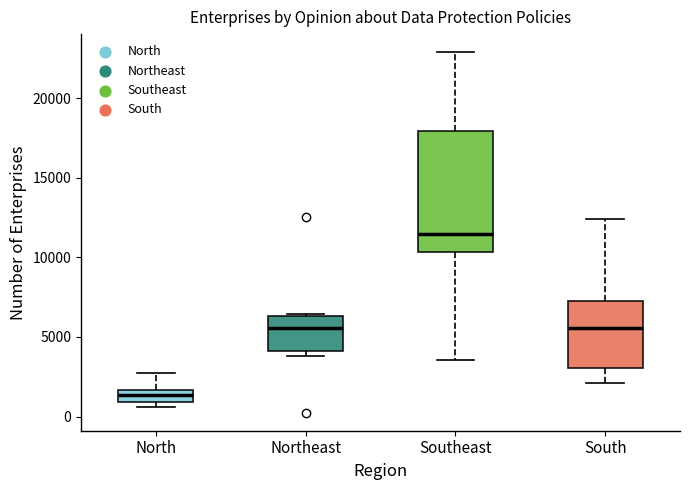

Which box has the lowest median line?

North